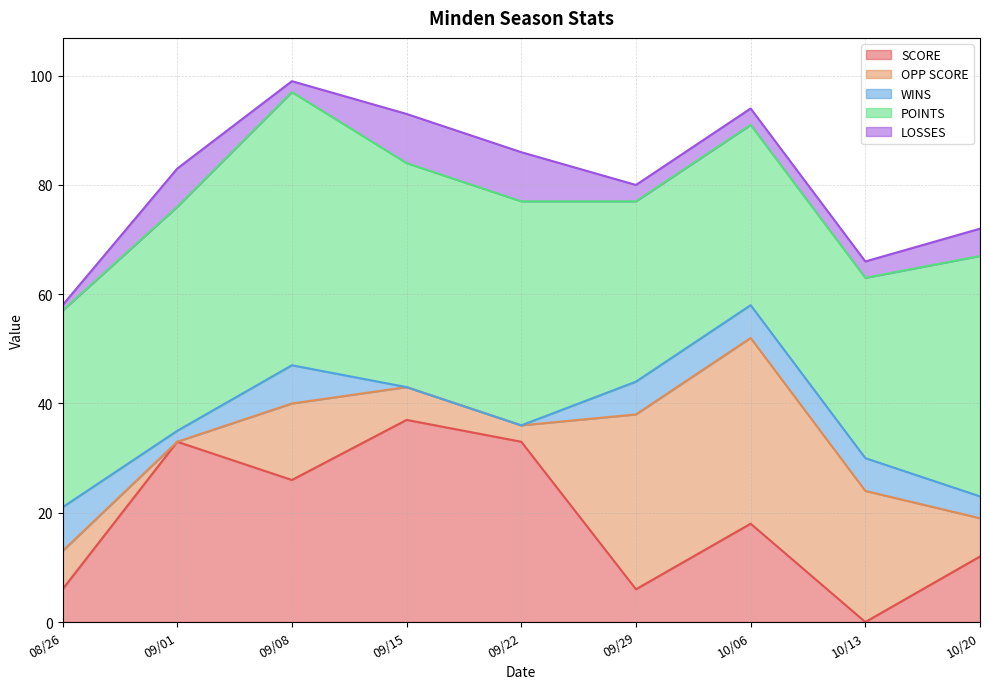

How many intersections are there between WINS and SCORE?

3